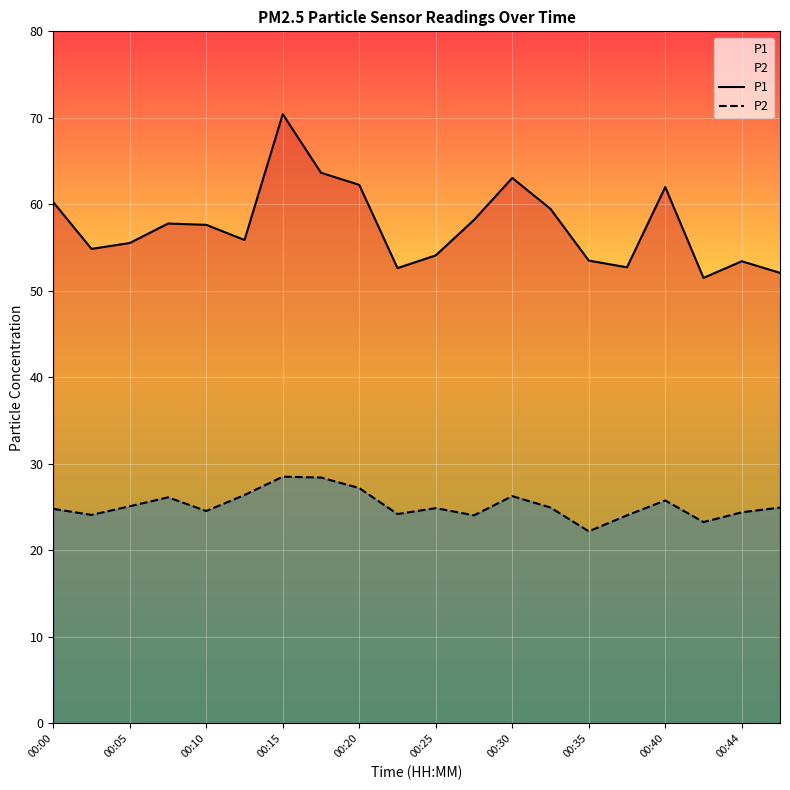

Where does the P2 series first go above 24?

00:00